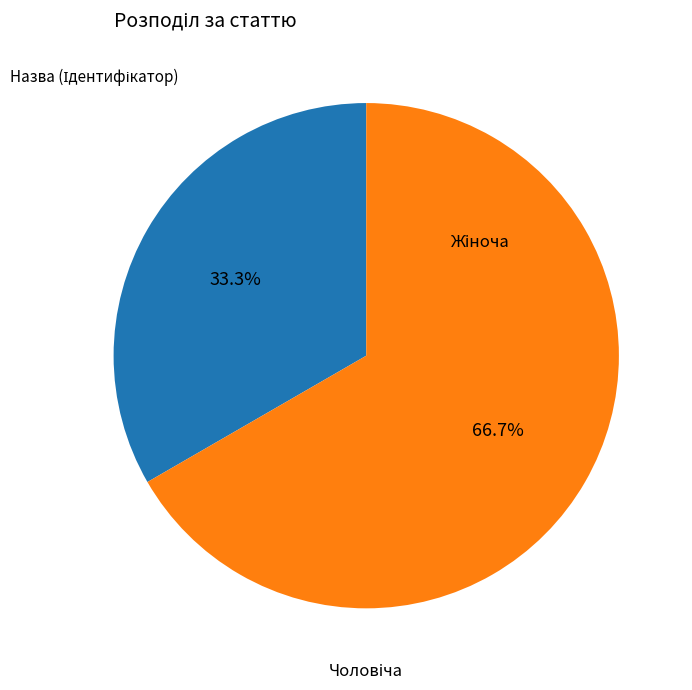

Between Чоловіча and Жіноча, which is larger?

Жіноча